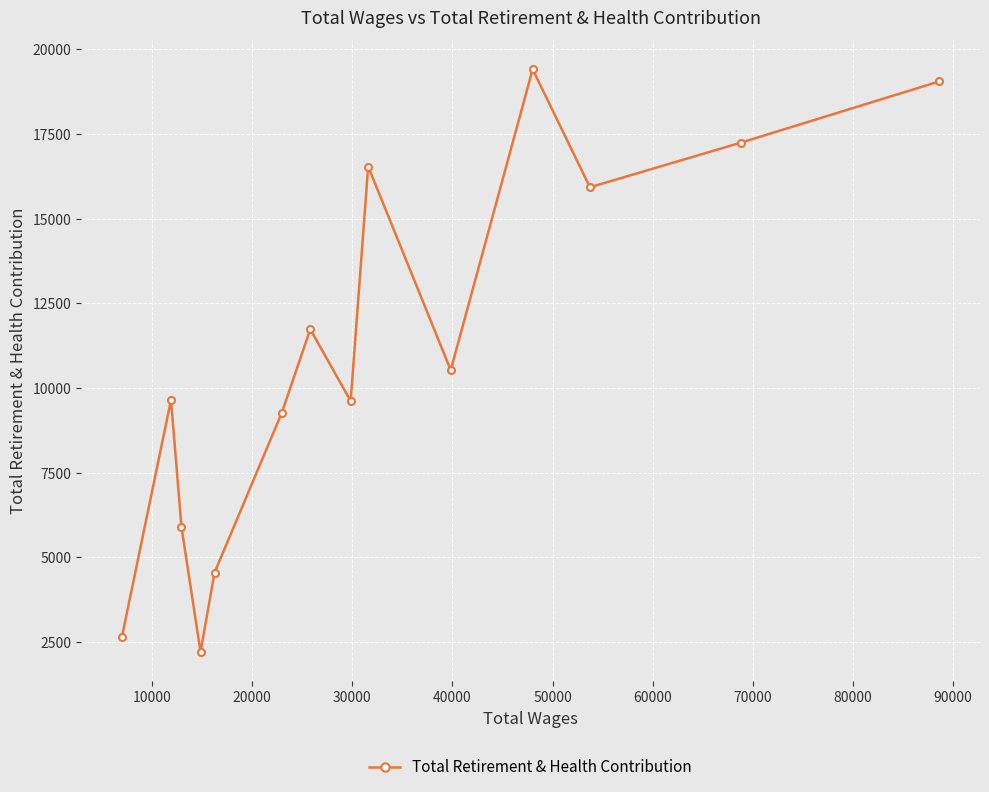

What is the average value?

11018